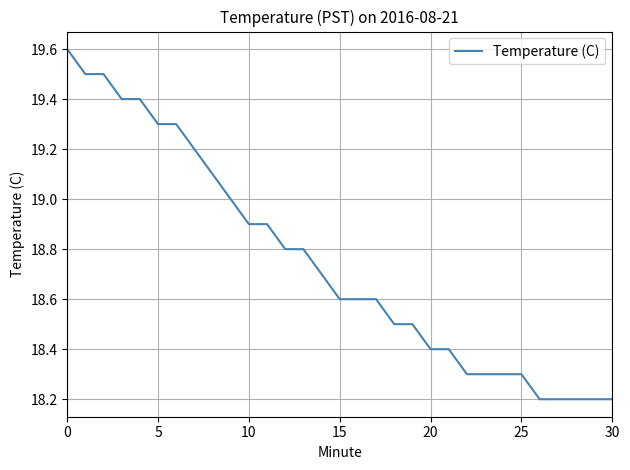

Is this an area chart (filled region under the line)?

No